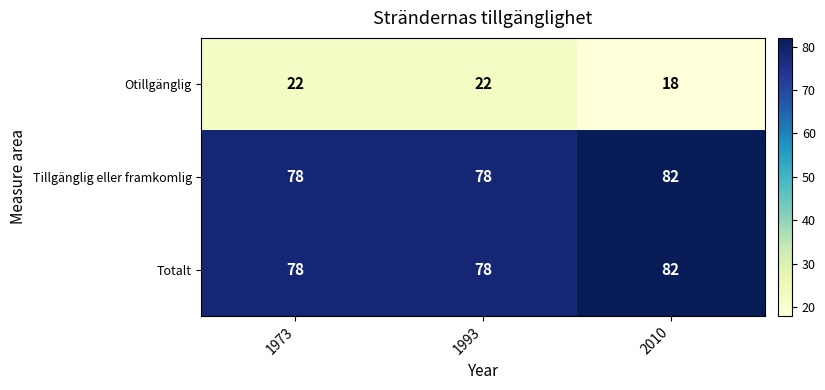

At how many categories does at least one series exceed 45?

3